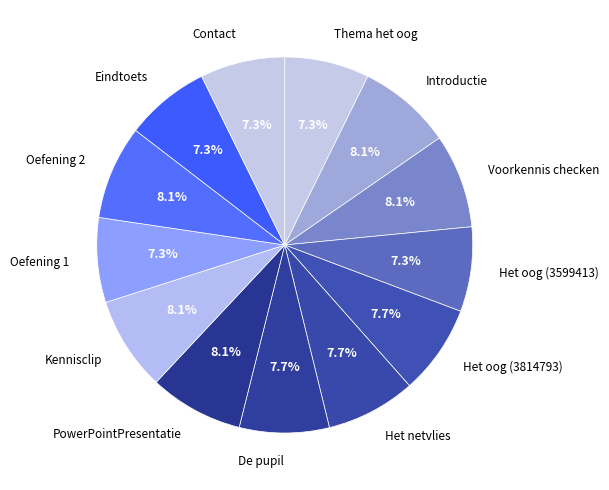

Is there a majority slice in this chart?

No